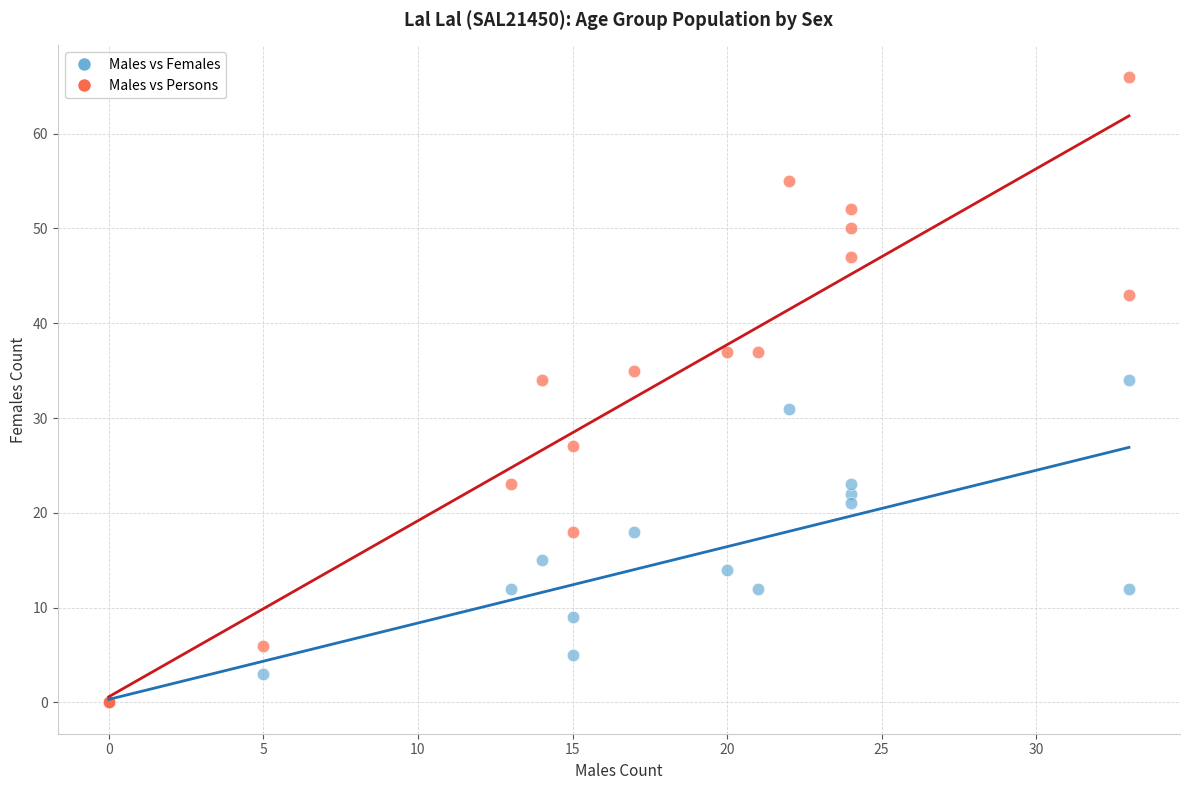

What are all the series names shown in the legend?

Males vs Females, Males vs Persons